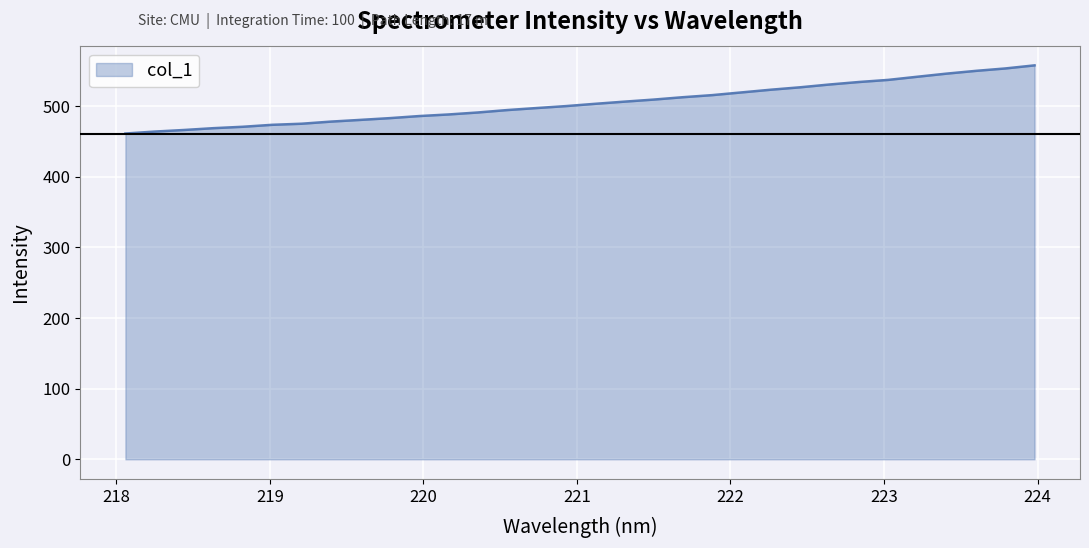

What is the greatest value displayed?

557.7